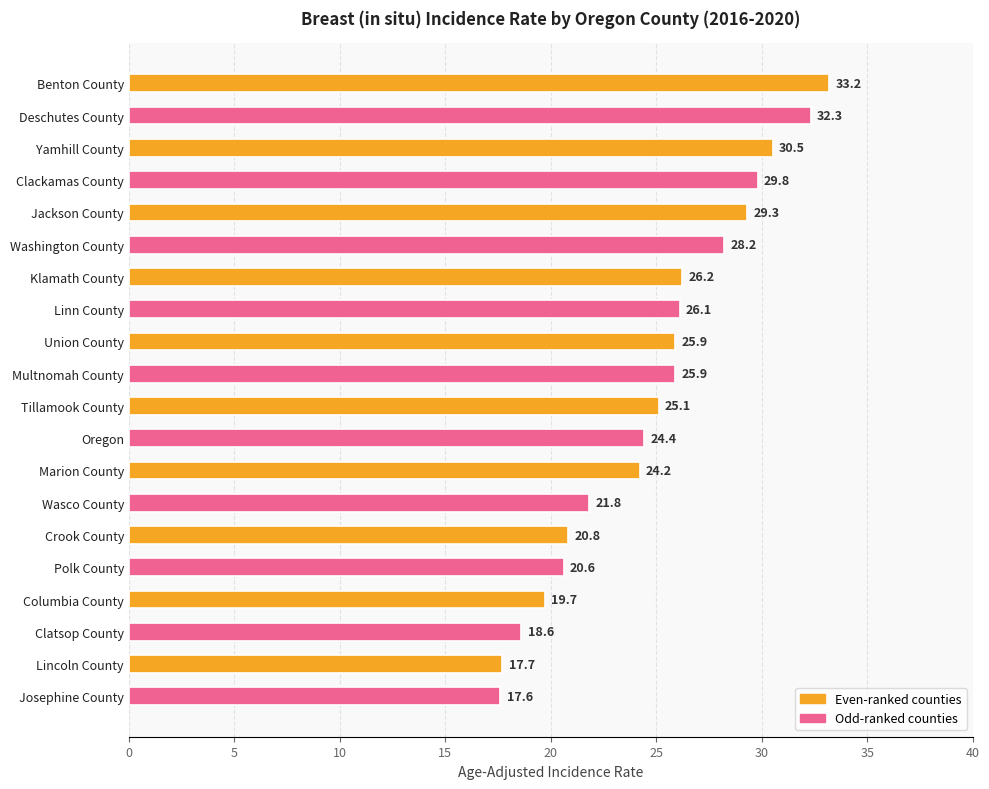

What is the change in value from Deschutes County to Josephine County?

-14.7